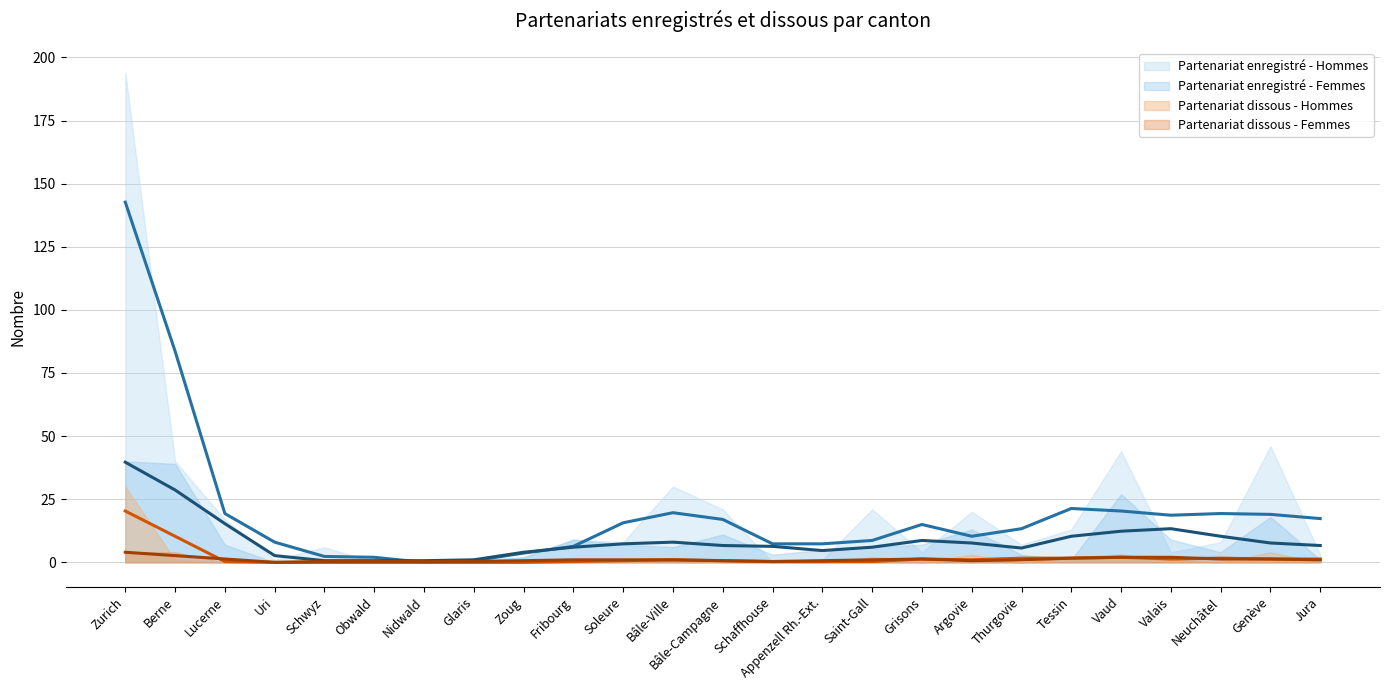

In Partenariat dissous - Hommes, how many points are lower than both neighbors (excluding endpoints)?

3